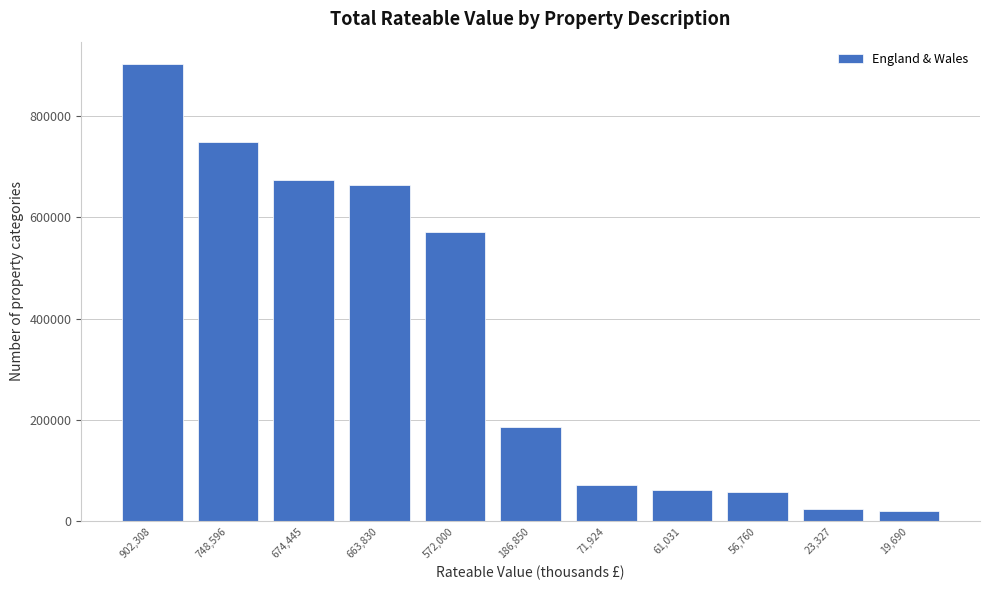

What is the minimum value shown in the chart?

19690